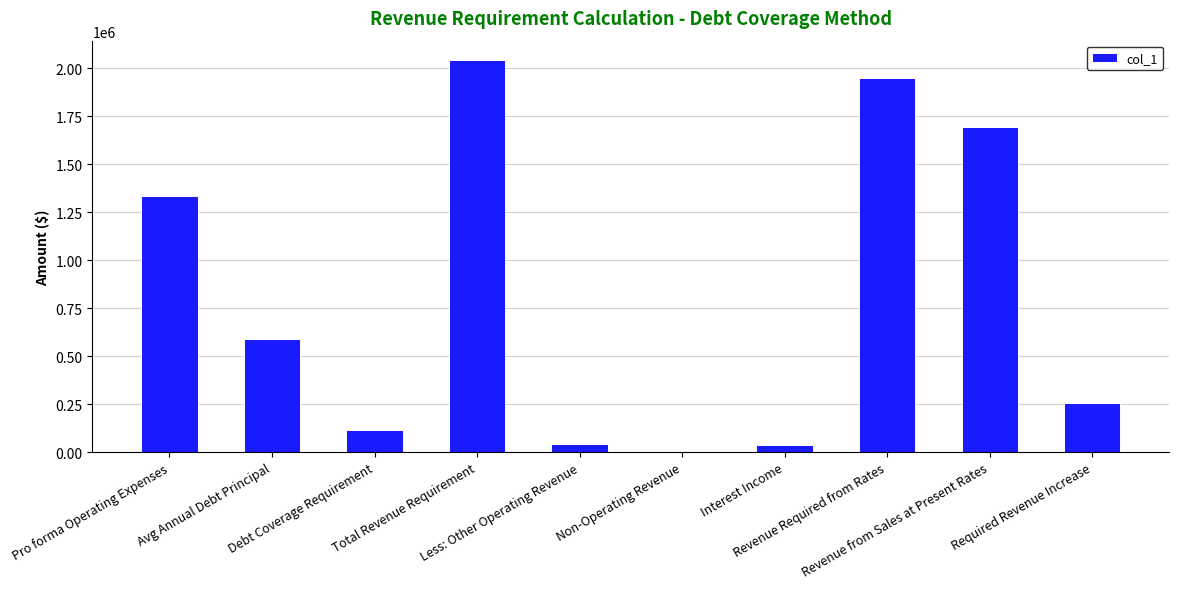

What is the value of the 8th bar from the left?

1950393.9